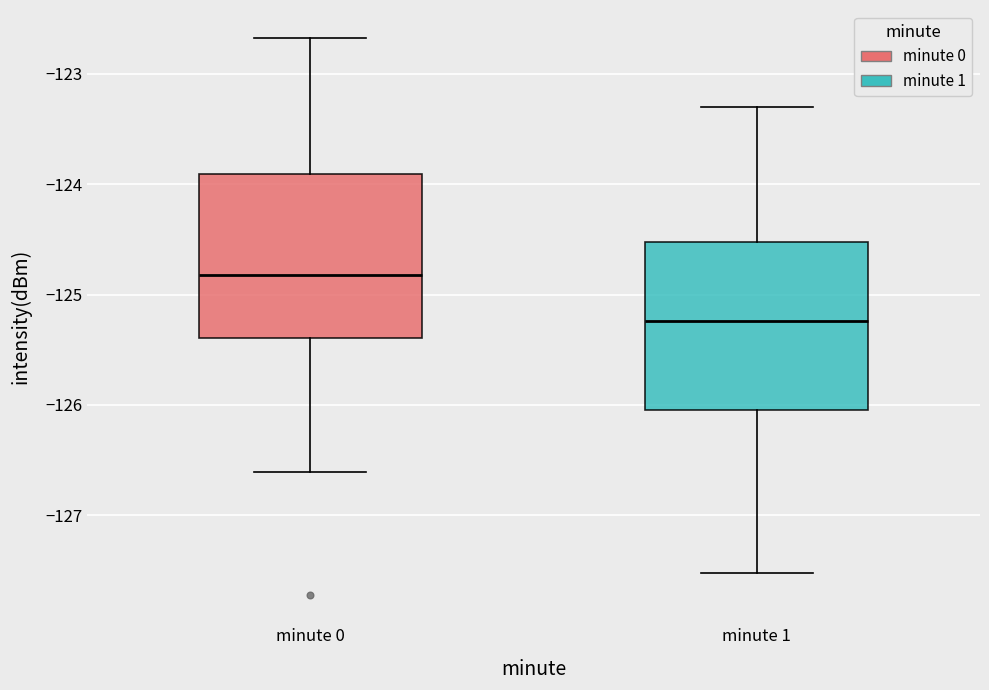

Reading left to right, transcribe this box plot: for each box, give where its median line is, the range the box spans, and where its two whiskers end, as read against the y-axis. The values are not printed on the chart, so give them approximately, as read against the axis.

minute 0: median -124.8, box -125.4 to -123.9, whiskers -126.6 to -122.7
minute 1: median -125.2, box -126.0 to -124.5, whiskers -127.5 to -123.3